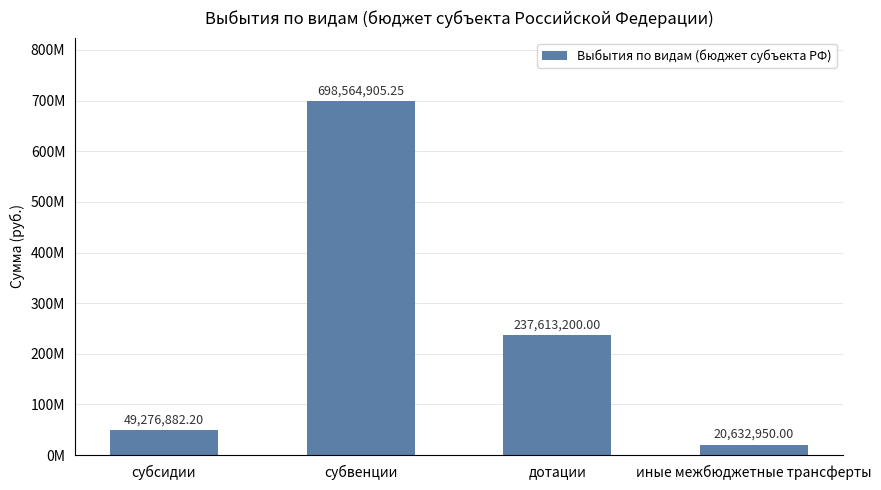

Count the number of categories in the chart.

4